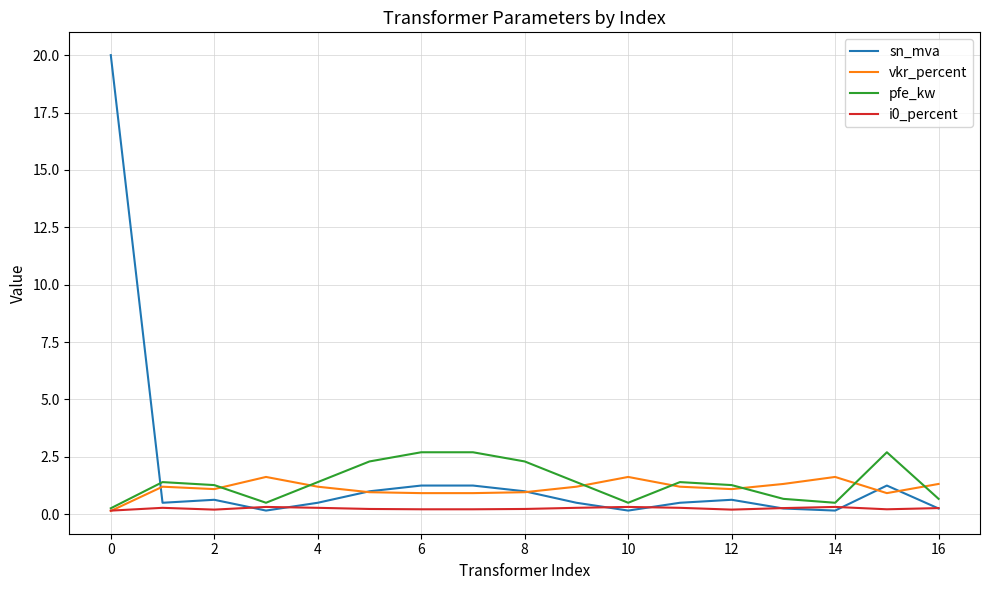

At how many categories does at least one series exceed 9?

1